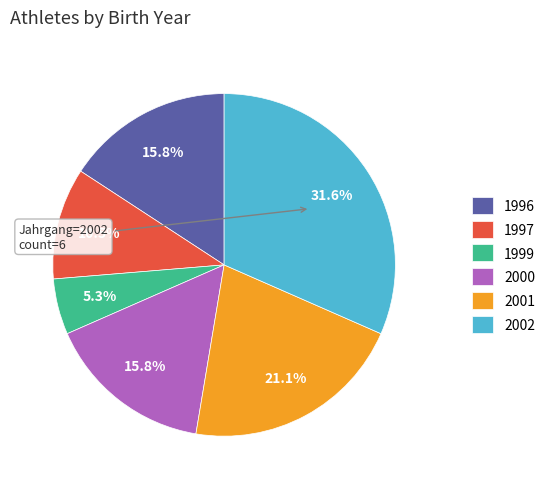

Between 2001 and 2002, which is larger?

2002